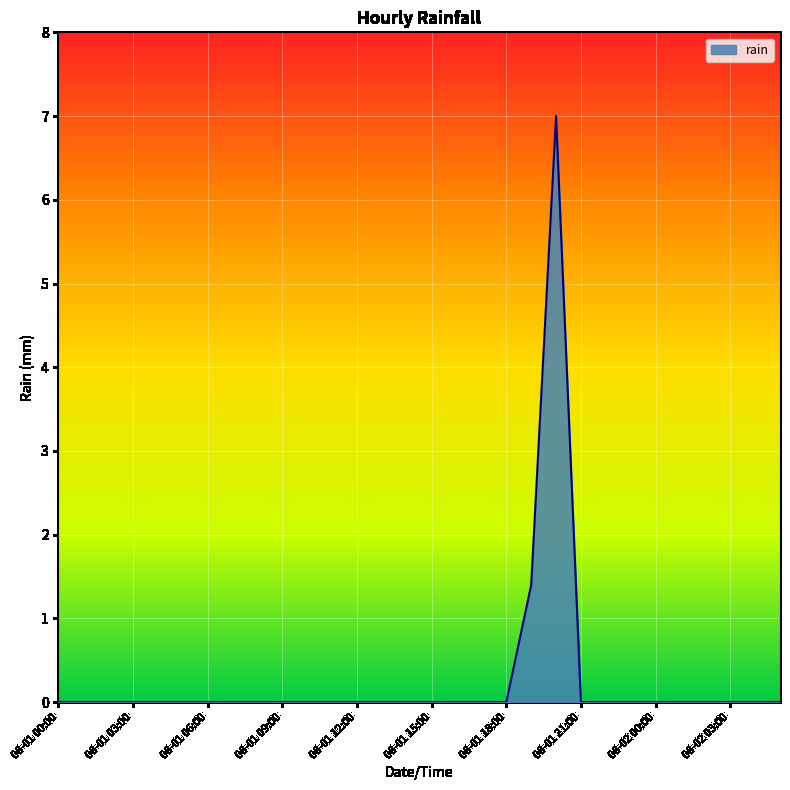

Reading right to left, what are all the values shown in this chart?

0.0	0.0	0.0	0.0	0.0	0.0	0.0	0.0	0.0	7.0	1.4	0.0	0.0	0.0	0.0	0.0	0.0	0.0	0.0	0.0	0.0	0.0	0.0	0.0	0.0	0.0	0.0	0.0	0.0	0.0